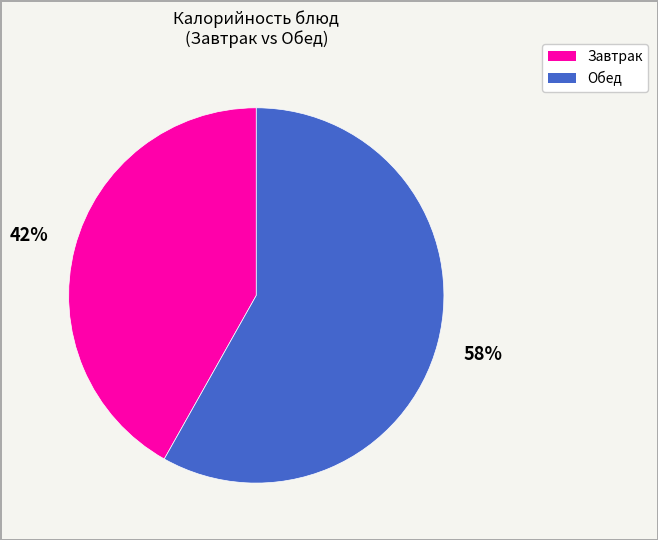

To the nearest percent, what is the difference between the largest and smallest slice percentages?

16%